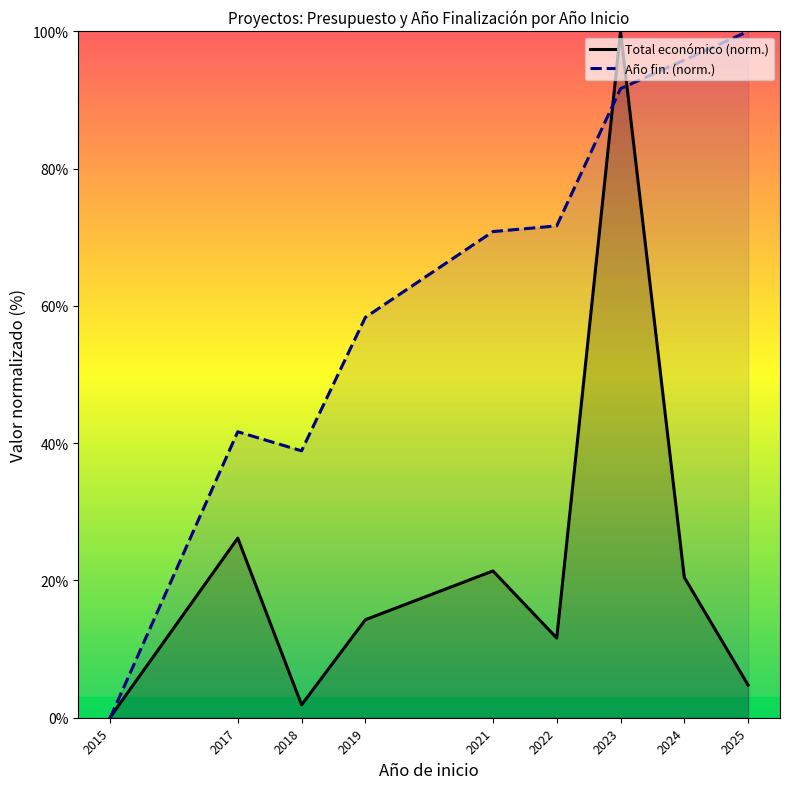

Rank the series by their average value, from highest to lowest.

Año fin. (norm.), Total económico (norm.)